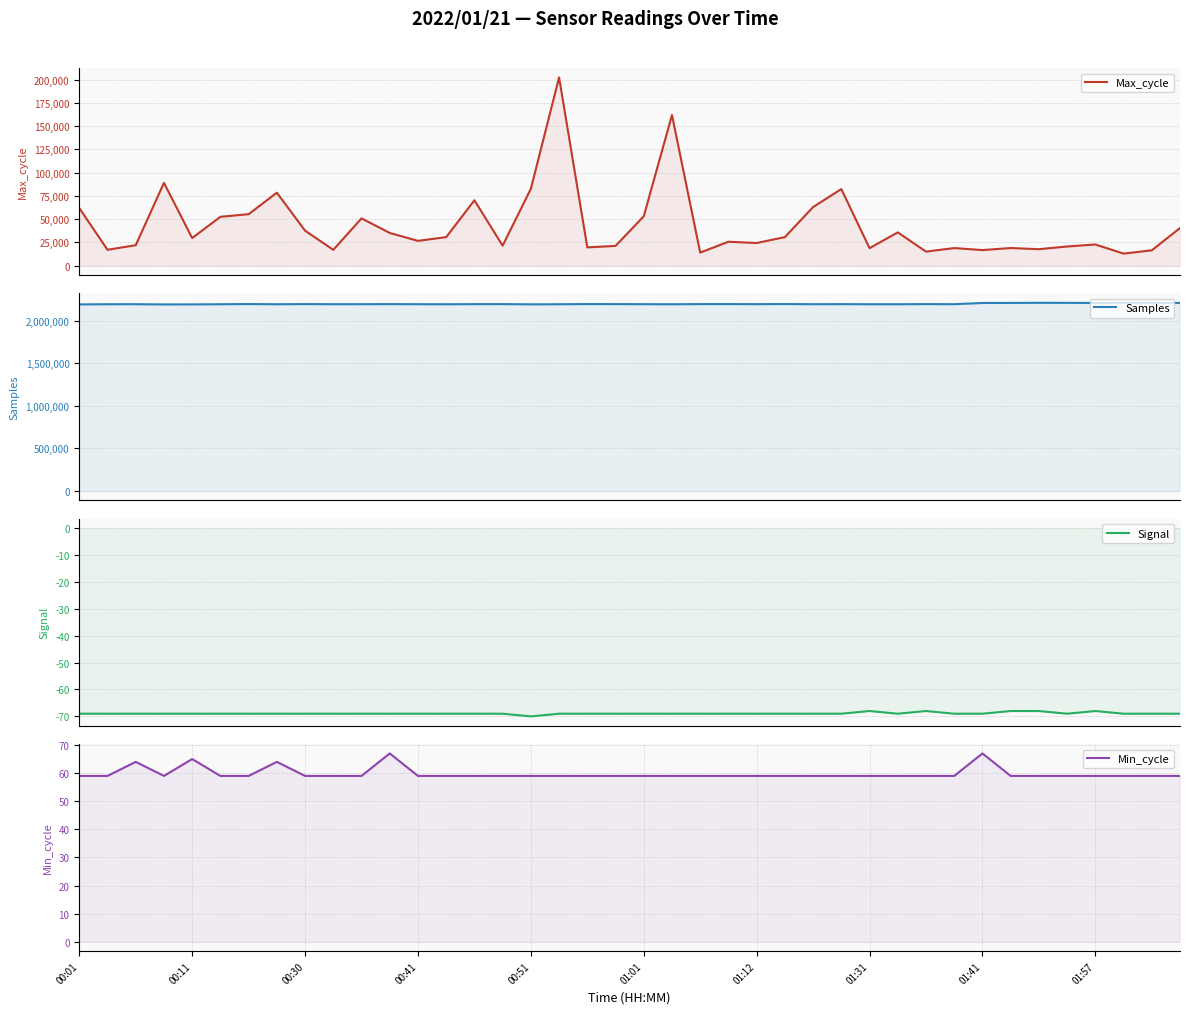

What are all the series names shown in the legend?

Max_cycle, Samples, Signal, Min_cycle